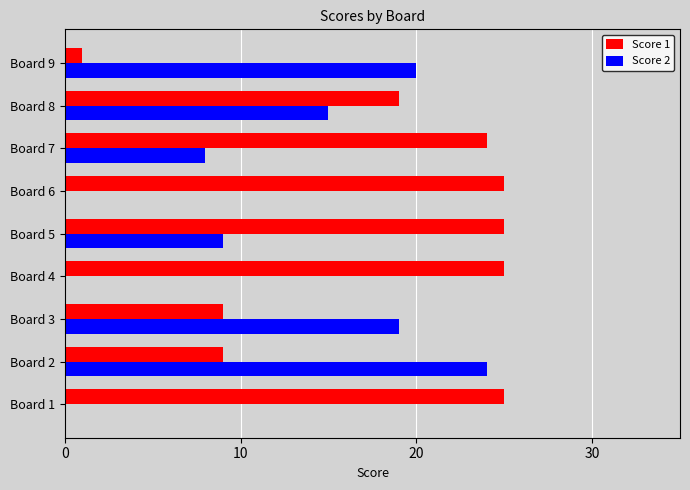

Between Board 3 and Board 6, which series saw the biggest shift?

Score 2